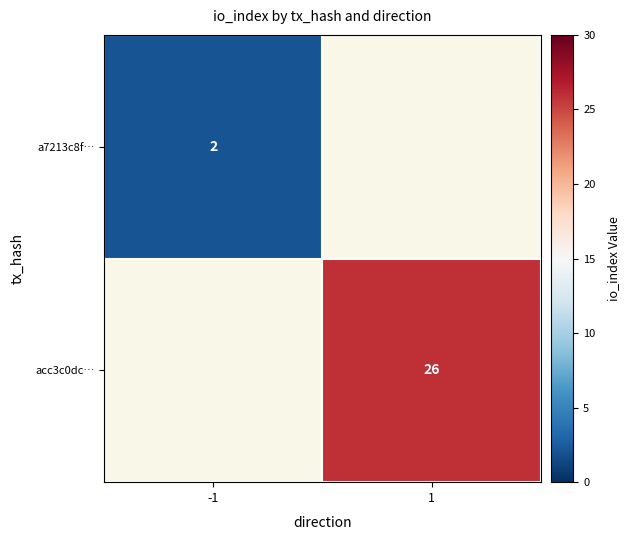

The a7213c8f… series shows 2 at -1. True or false?

True